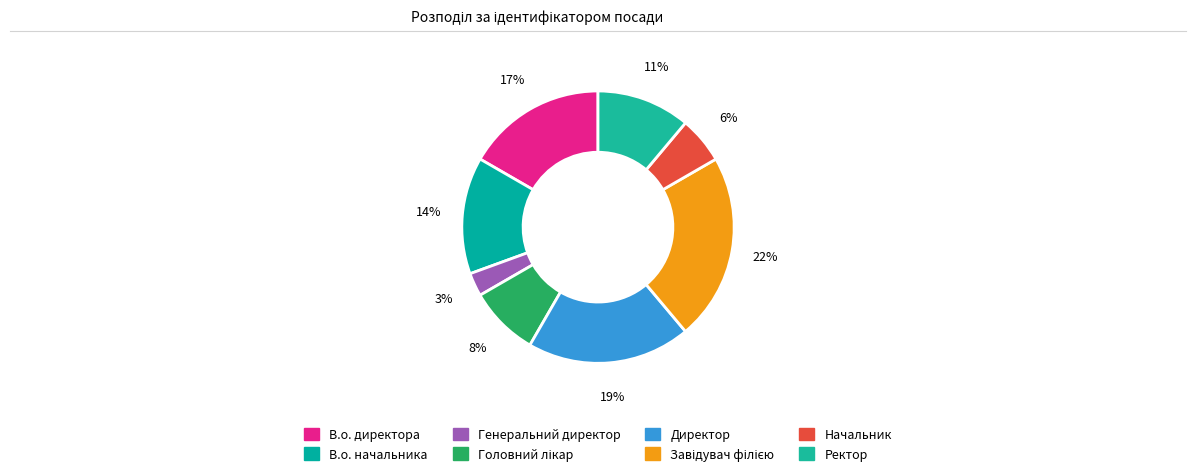

To the nearest percent, what percentage of the pie is Начальник?

6%